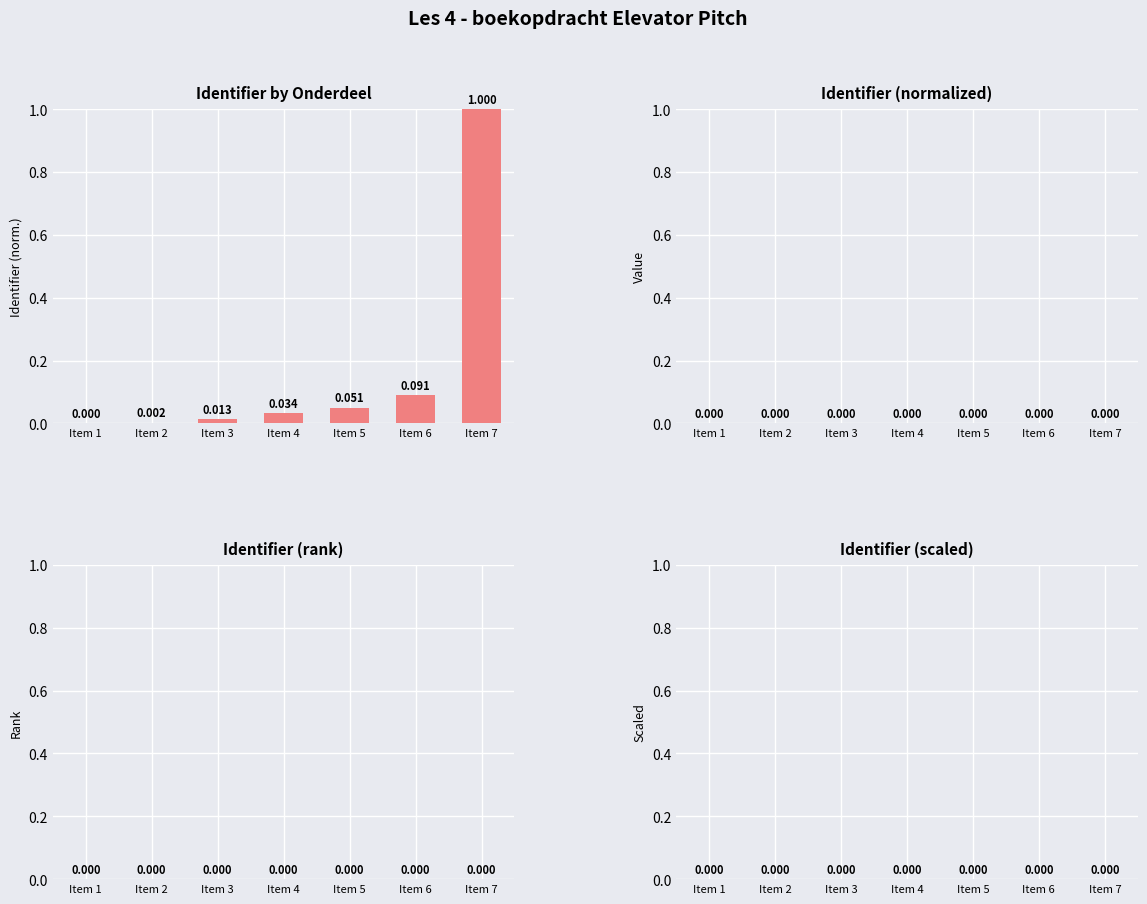

At which label is the value closest to 0?

Item 1